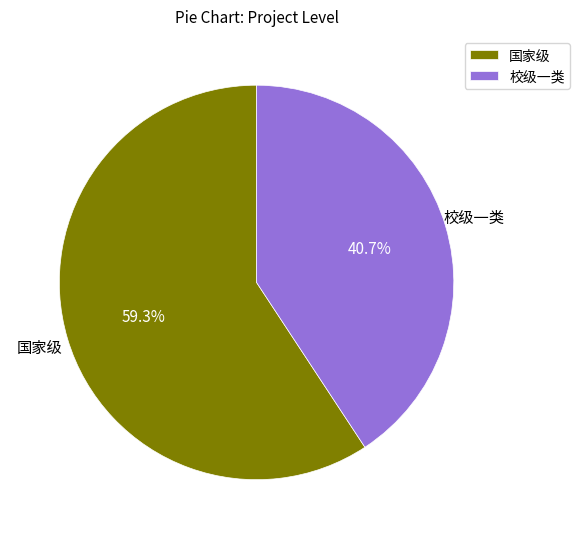

Does 国家级 account for over 50% of the chart?

Yes